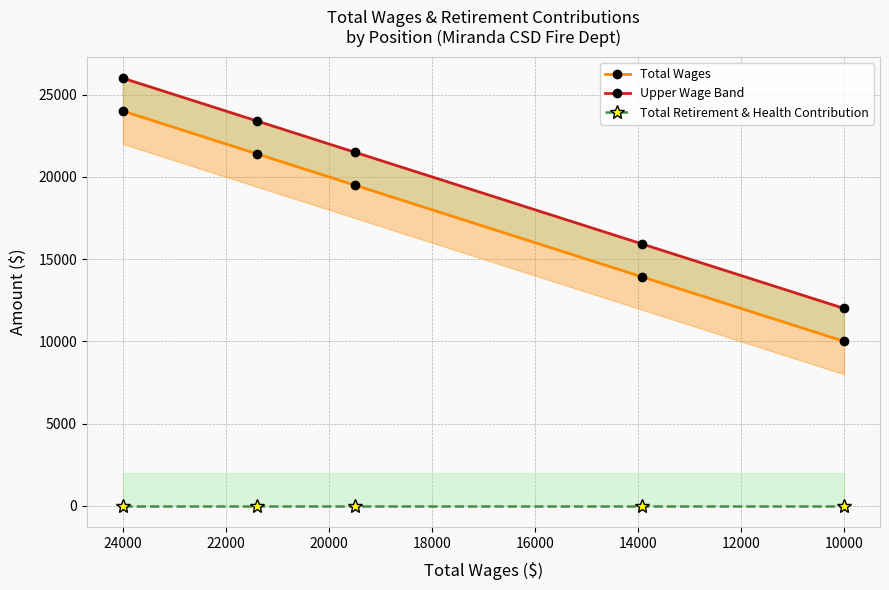

Which series has the largest total across all categories?

Upper Wage Band